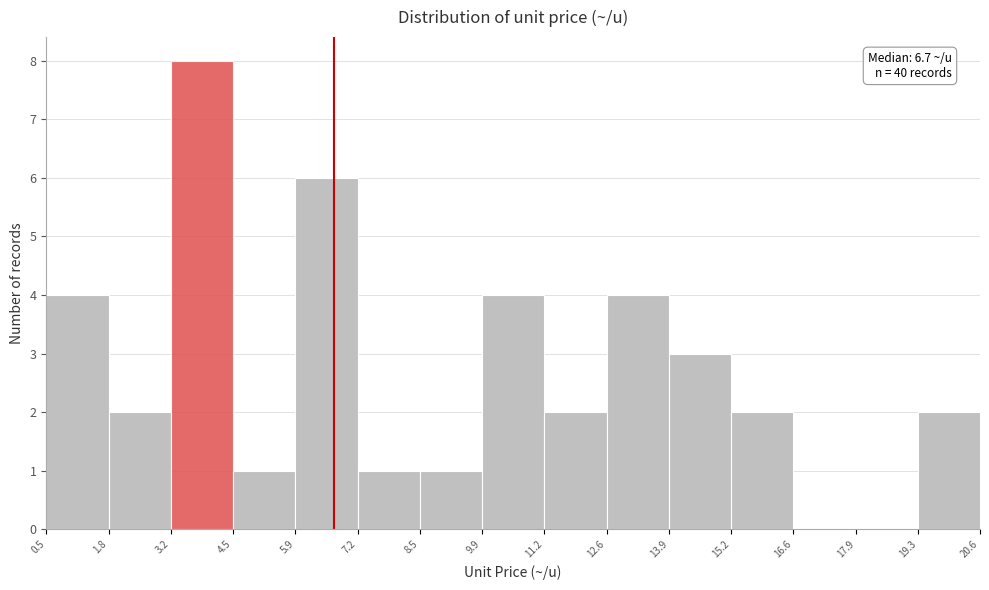

Which range on the x-axis has the tallest bar?

3.2 to 4.5